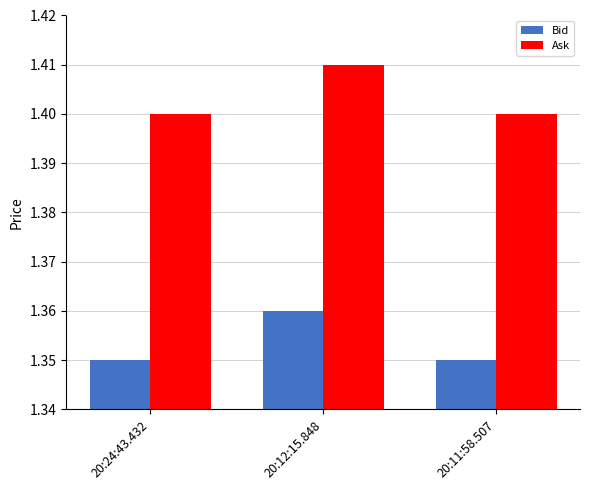

List the series in order of their peak value, lowest first.

Bid, Ask